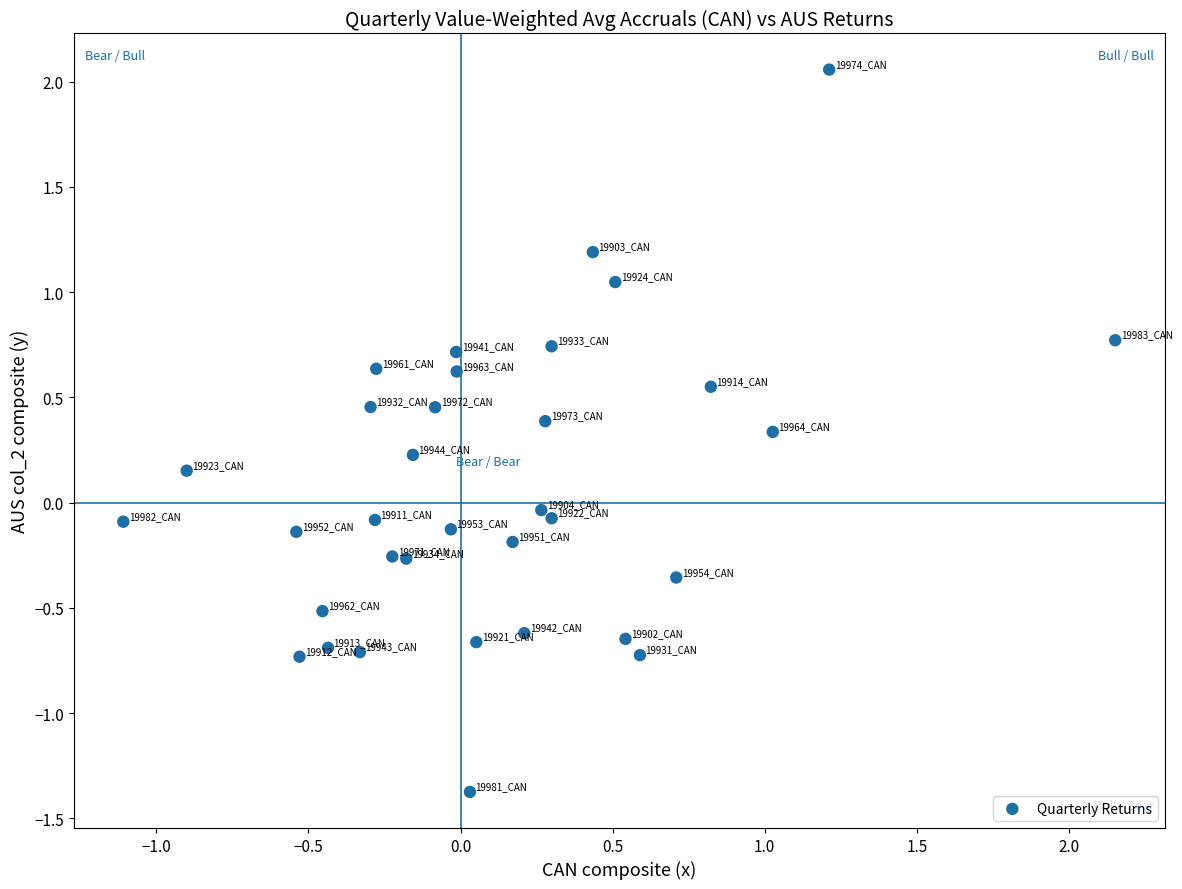

What is the range of X values (max minus min)?

3.3